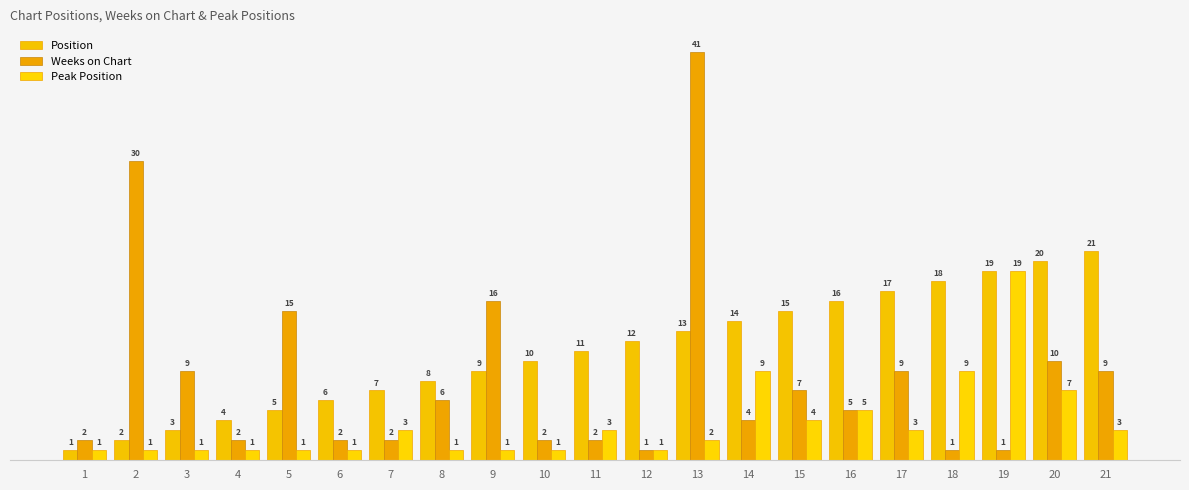

The Position series shows 31 at 20. True or false?

False